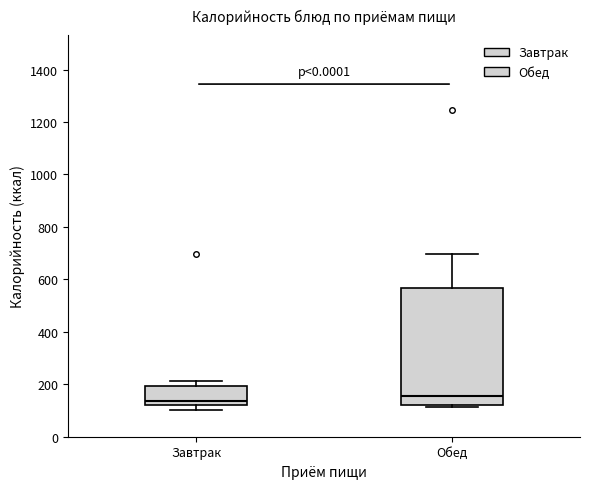

Which box has the highest median line?

Обед